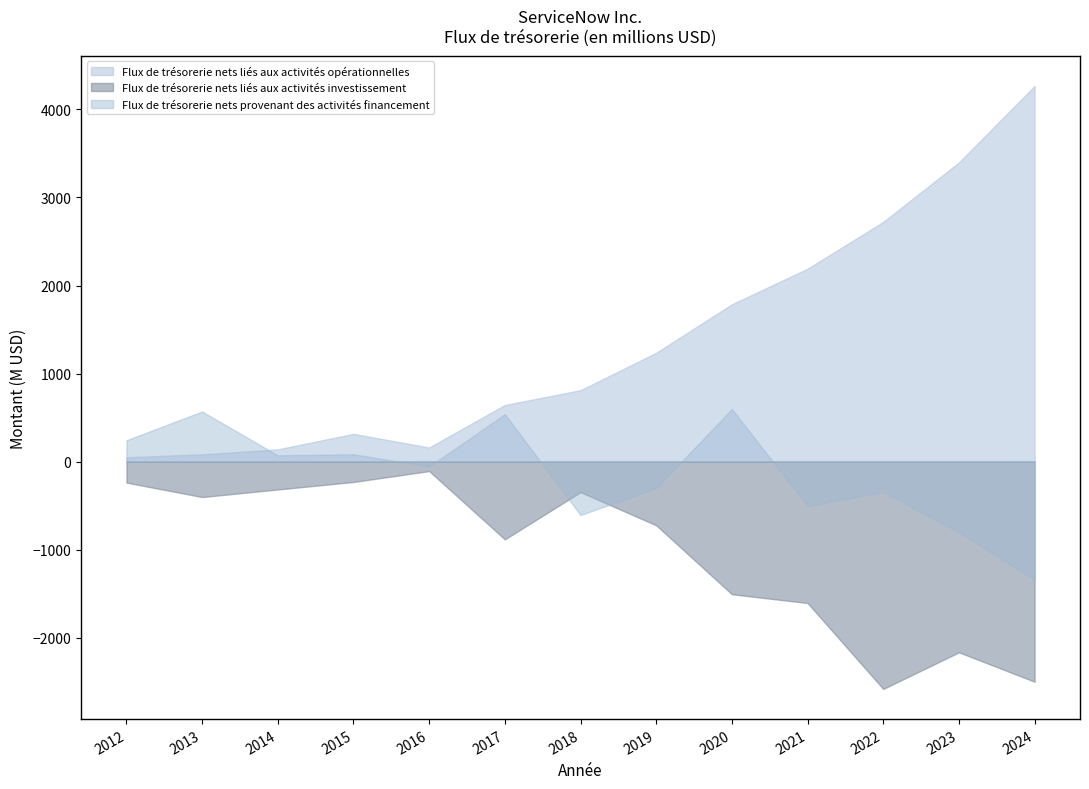

Which label corresponds to the smallest value in the chart?

2022